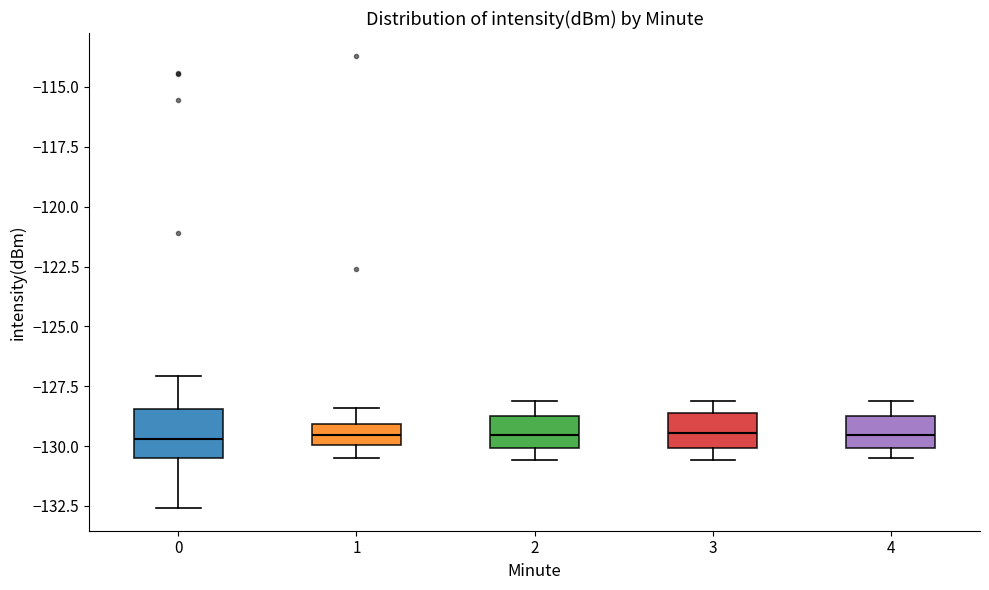

Which box is the tallest, from its lower edge to its upper edge?

0